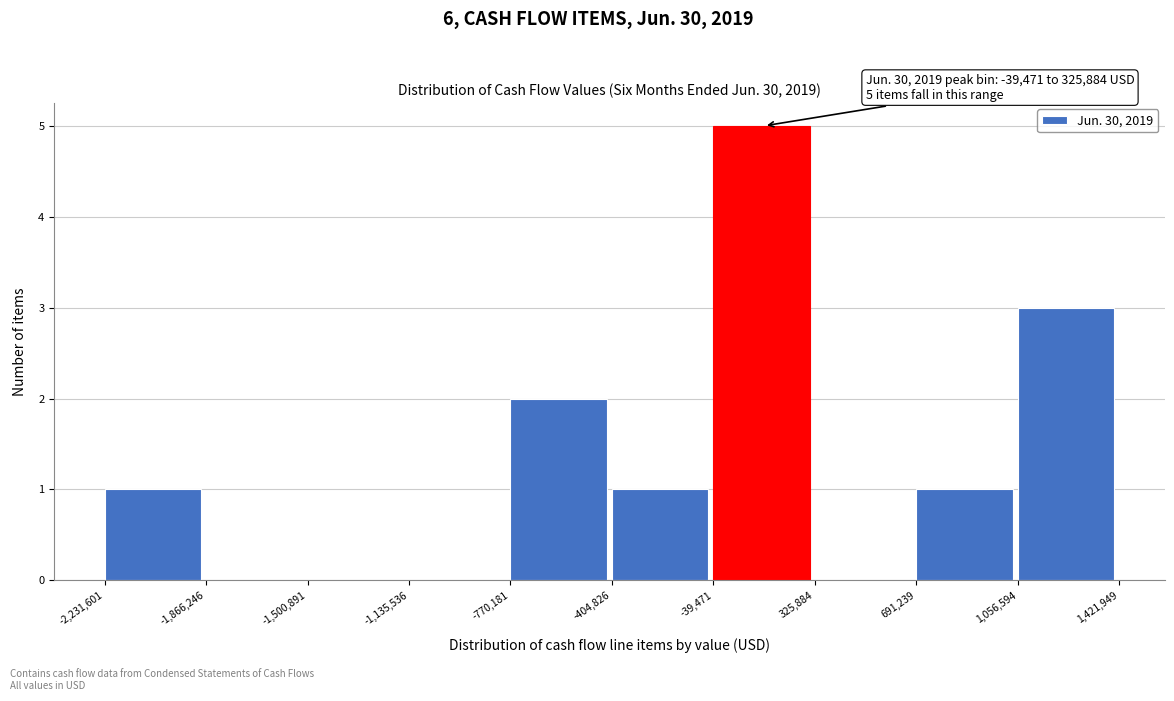

Which range on the x-axis has the tallest bar?

-39,471 to 325,884